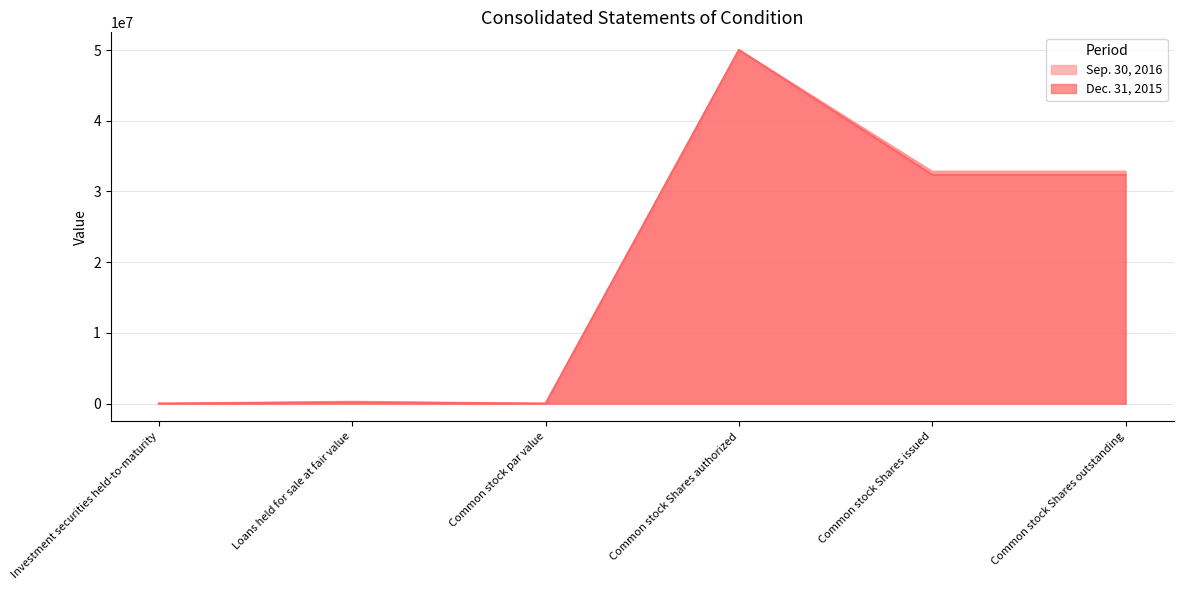

Reading left to right, extract all data points from this chart.

Sep. 30, 2016: Investment securities held-to-maturity=3359	Loans held for sale at fair value=272457	Common stock par value=1	Common stock Shares authorized=50000000	Common stock Shares issued=32803353	Common stock Shares outstanding=32803353
Dec. 31, 2015: Investment securities held-to-maturity=3311	Loans held for sale at fair value=175814	Common stock par value=1	Common stock Shares authorized=50000000	Common stock Shares issued=32373433	Common stock Shares outstanding=32373433